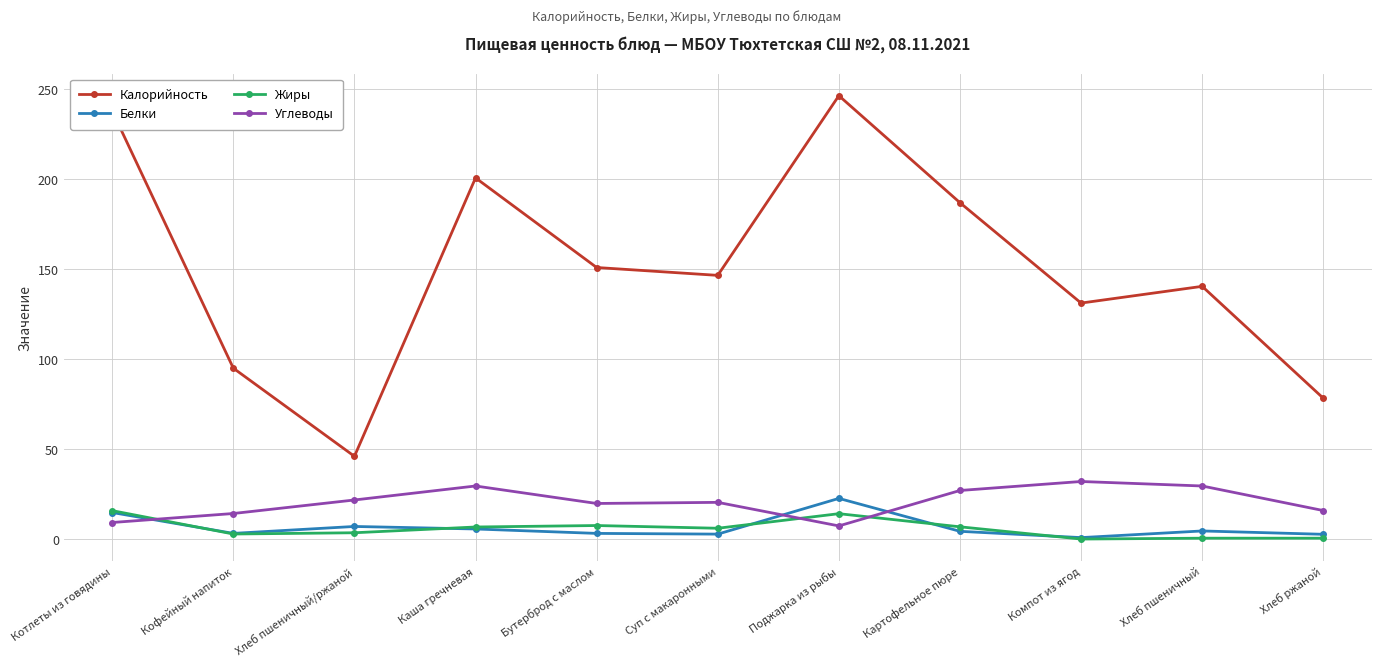

In Калорийность, how many points are lower than both neighbors (excluding endpoints)?

3